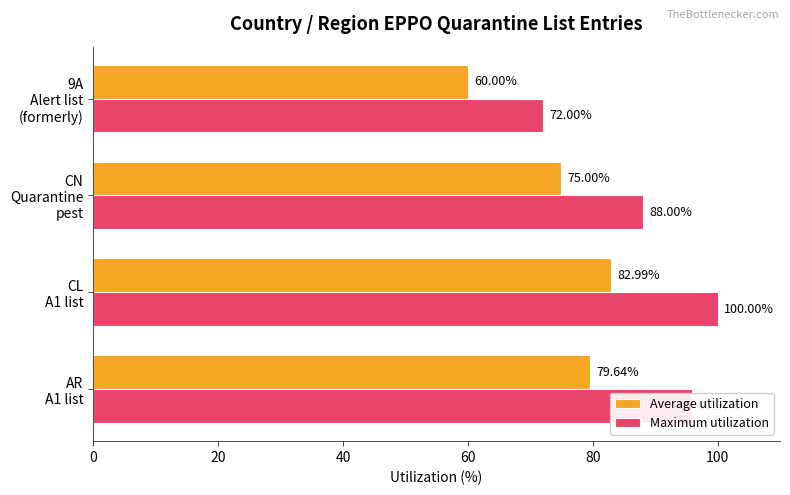

Which series has the largest total across all categories?

Maximum utilization